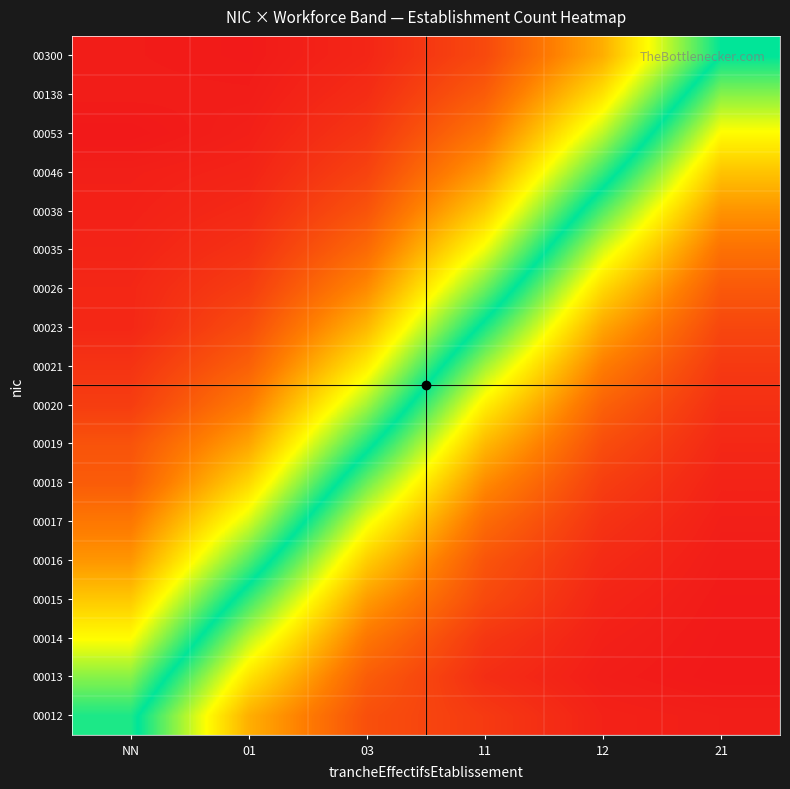

At which category does the chart reach its minimum across all series?

21